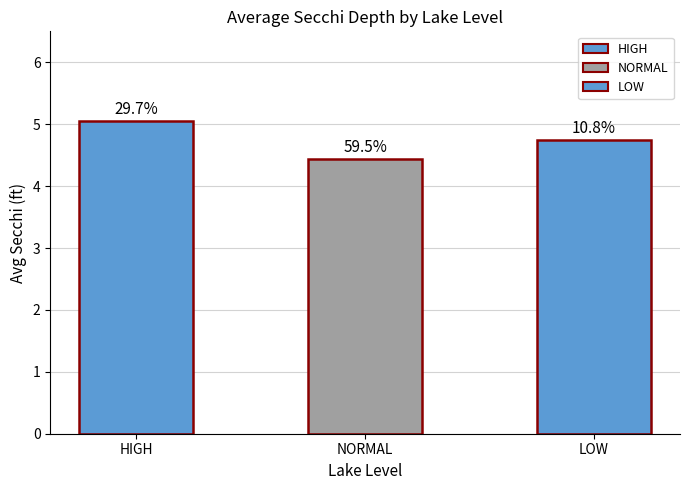

How many bars are there in total?

3